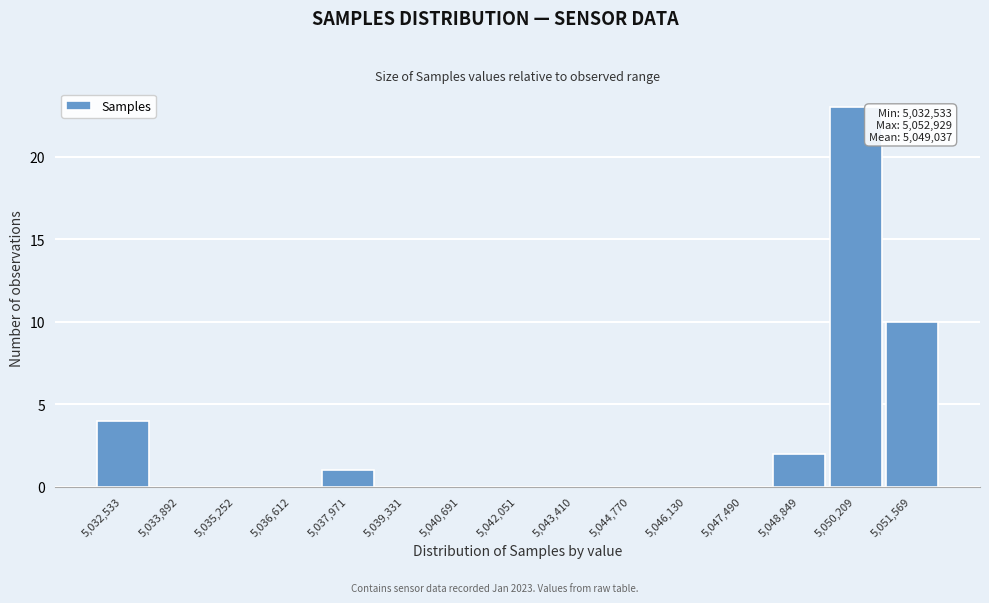

Reading left to right, transcribe all the data shown in this chart.

5,032,533=4	5,033,892=0	5,035,252=0	5,036,612=0	5,037,971=1	5,039,331=0	5,040,691=0	5,042,051=0	5,043,410=0	5,044,770=0	5,046,130=0	5,047,490=0	5,048,849=2	5,050,209=23	5,051,569=10